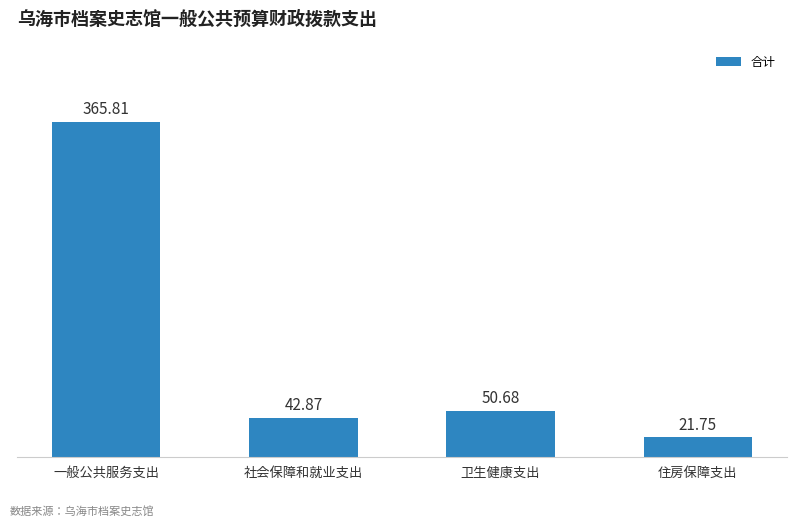

Which label corresponds to the smallest value in the chart?

住房保障支出